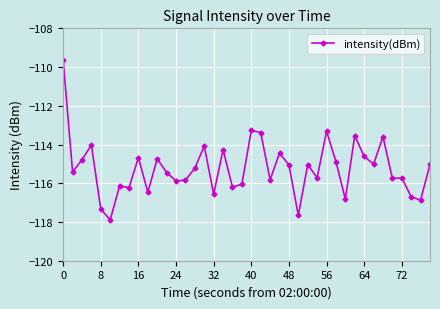

What is the difference between the second highest and minimum values?

4.6